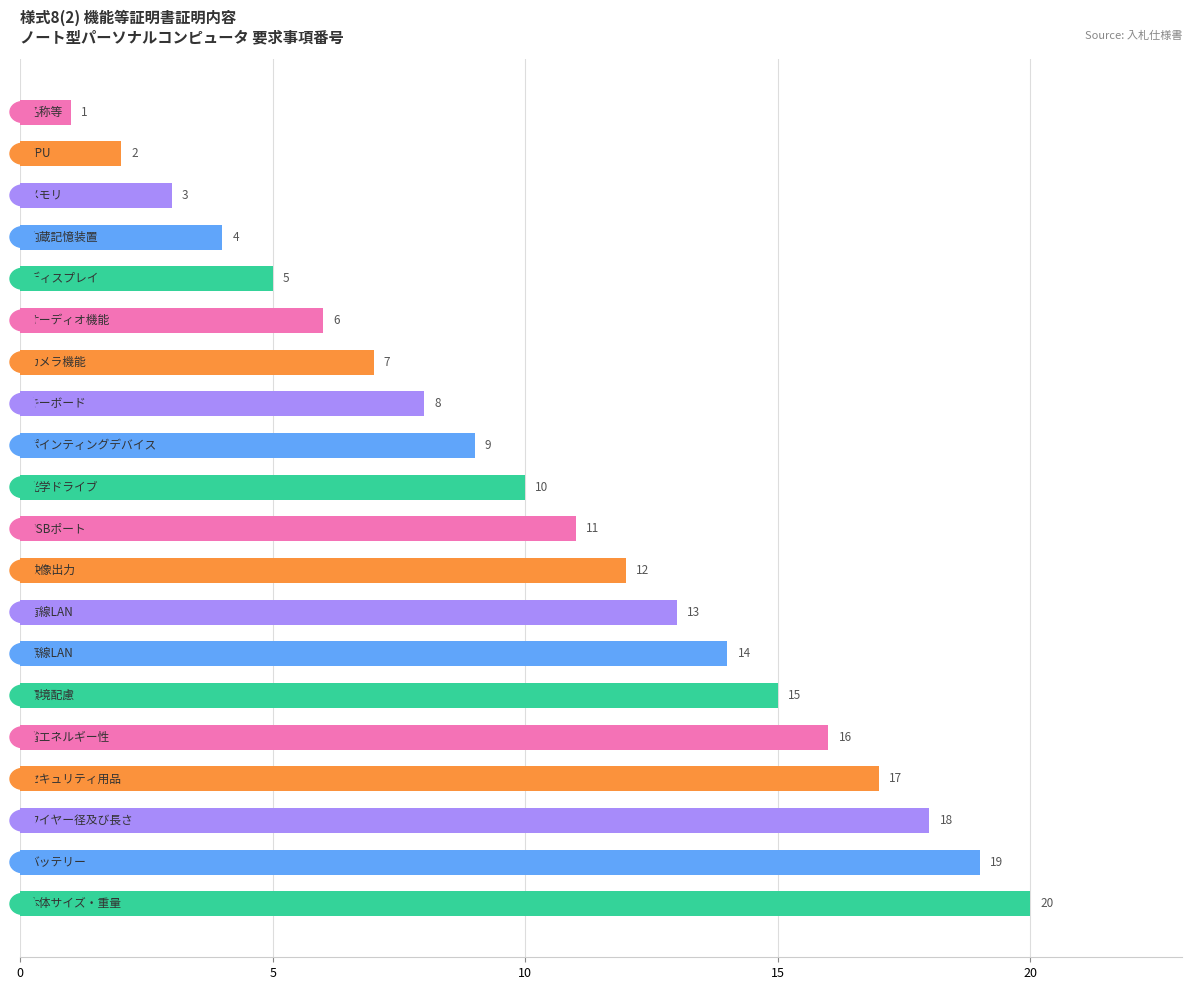

How many data points are less than 11?

10